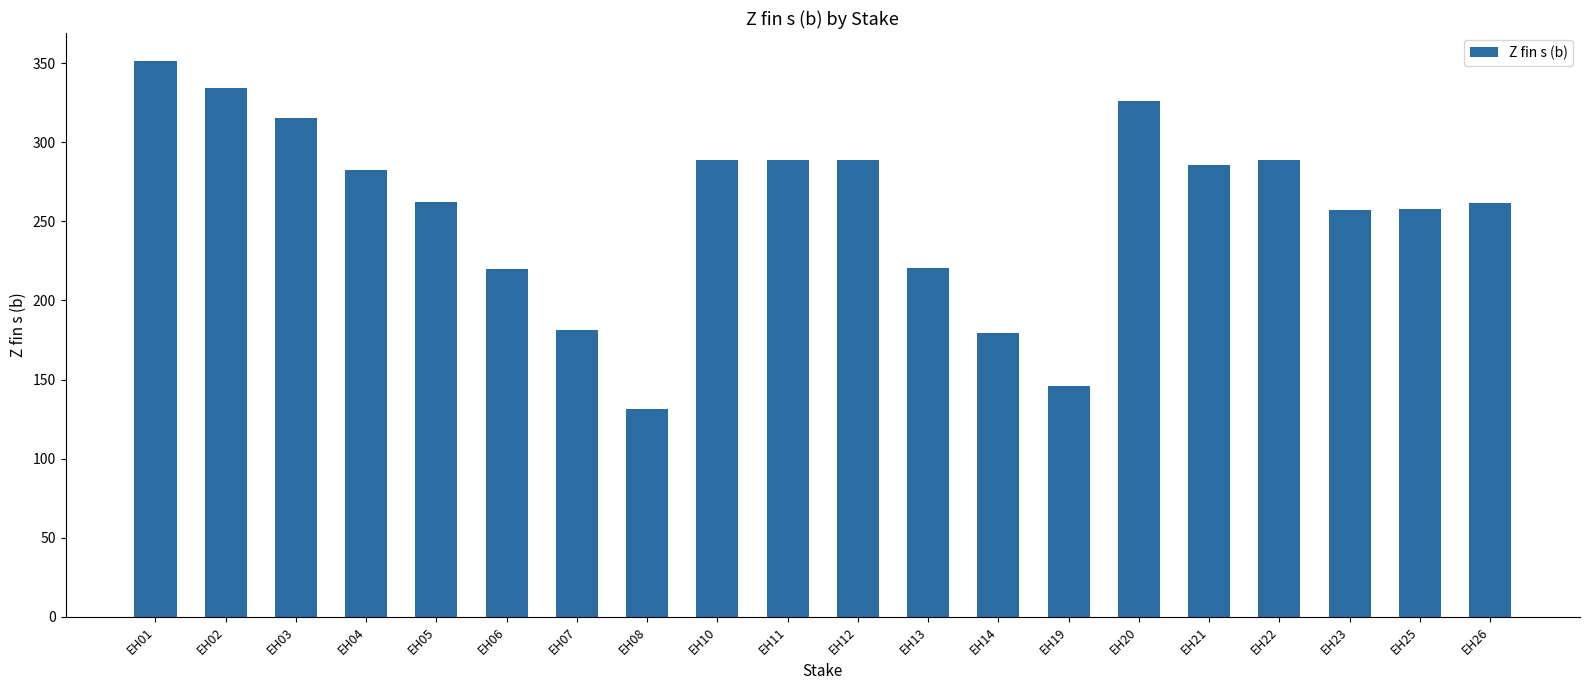

What is the sum of the values at EH11 and EH22?

577.7